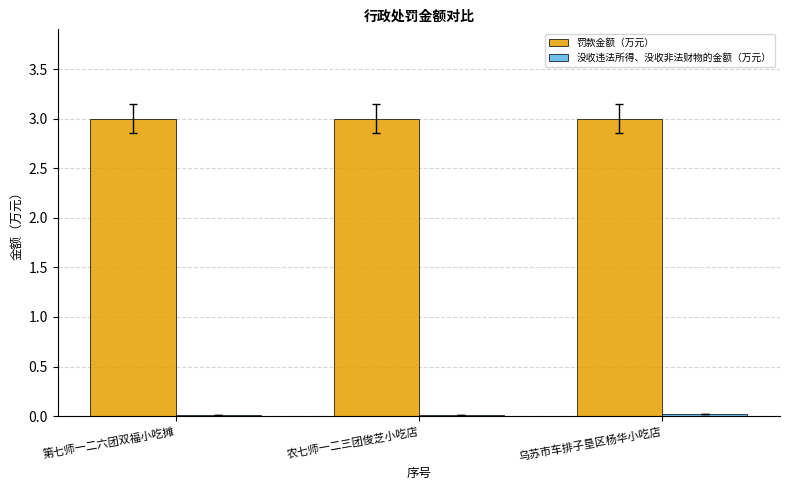

The value of 罚款金额（万元） at 乌苏市车排子垦区杨华小吃店 is 3.0. True or false?

True